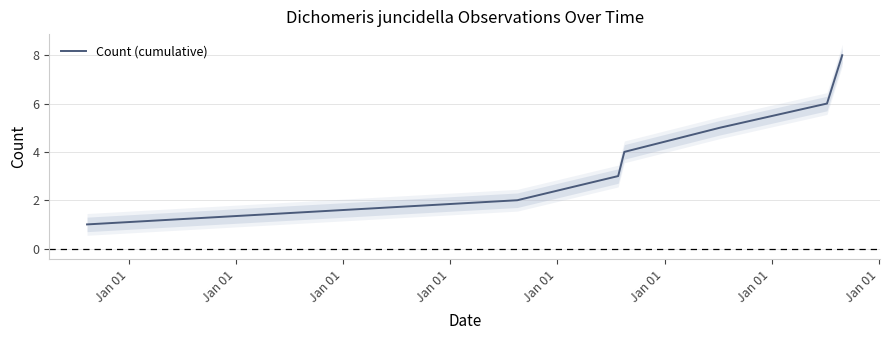

Count the values in the range 2 to 6.

5